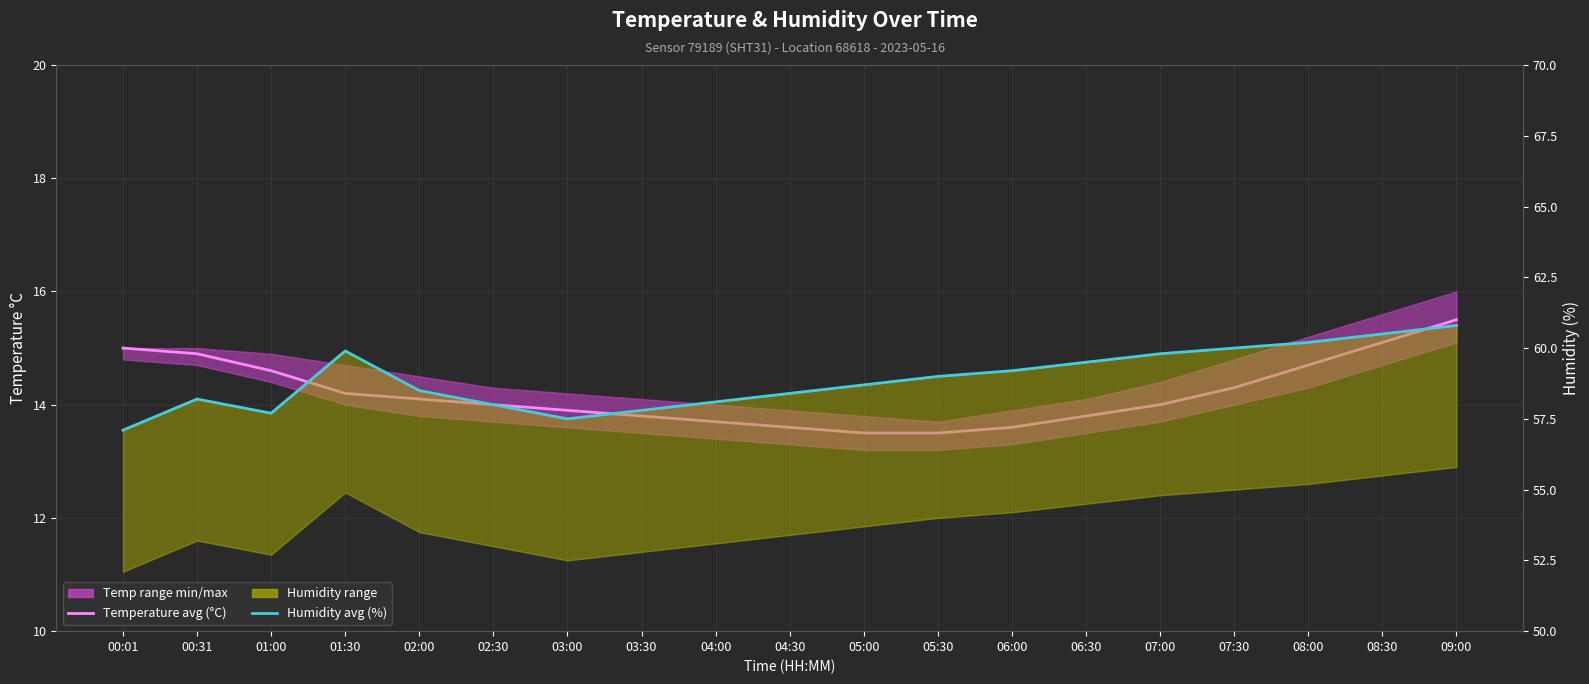

What is the difference between the Humidity avg (%) values at 00:31 and 07:30?

1.8